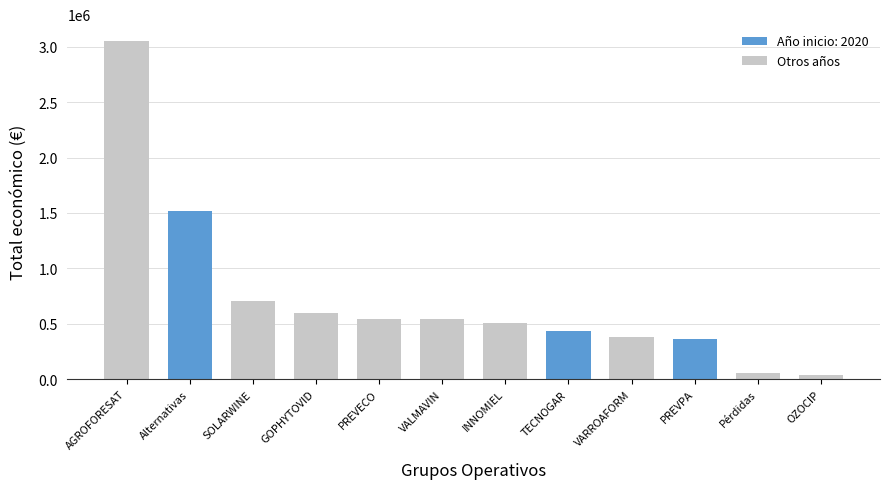

Count the number of data series in this chart.

1